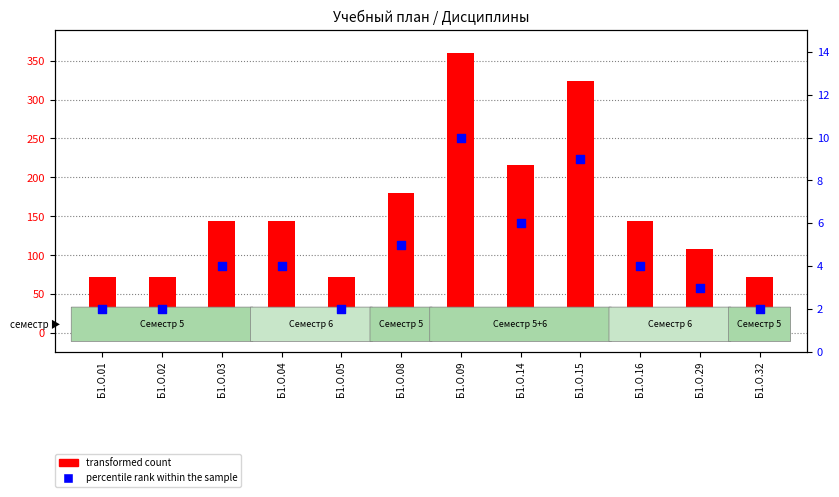

Which series contains the lowest Y value?

percentile rank within the sample